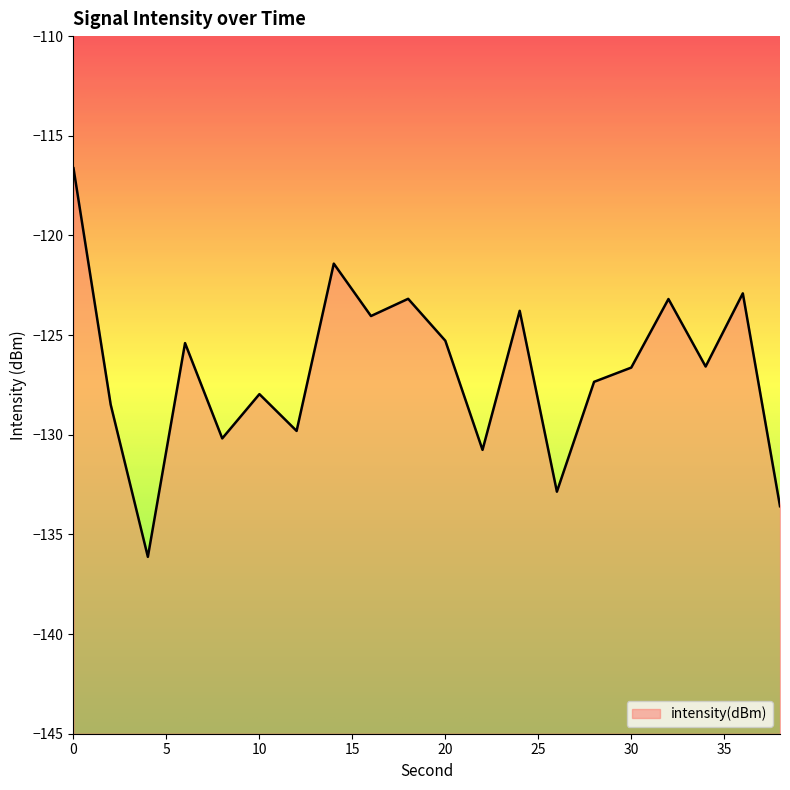

The chart shows a value of -123.2 at 18. True or false?

True